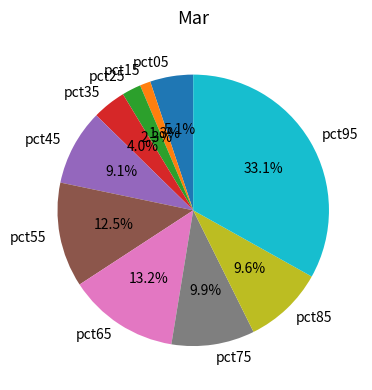

To the nearest percent, what is the average slice percentage?

10%